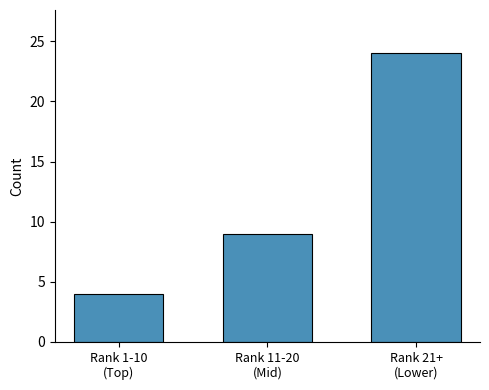

Rank the categories by value from lowest to highest.

Rank 1-10
(Top), Rank 11-20
(Mid), Rank 21+
(Lower)